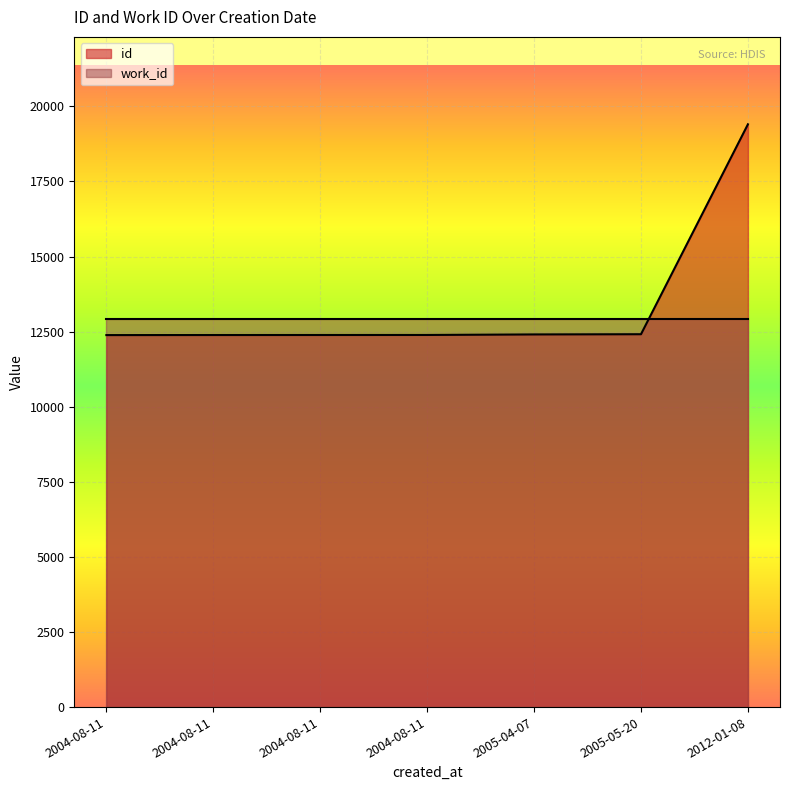

What is the label of the 1st point from the right?

2012-01-08